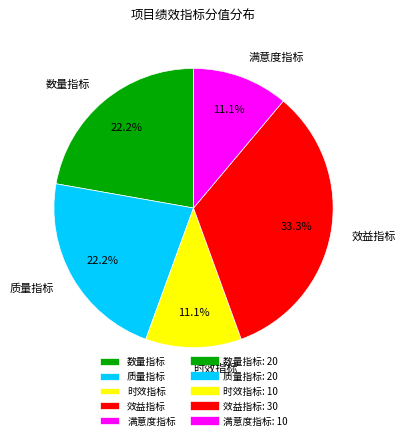

To the nearest percent, what portion does 数量指标 represent?

22%